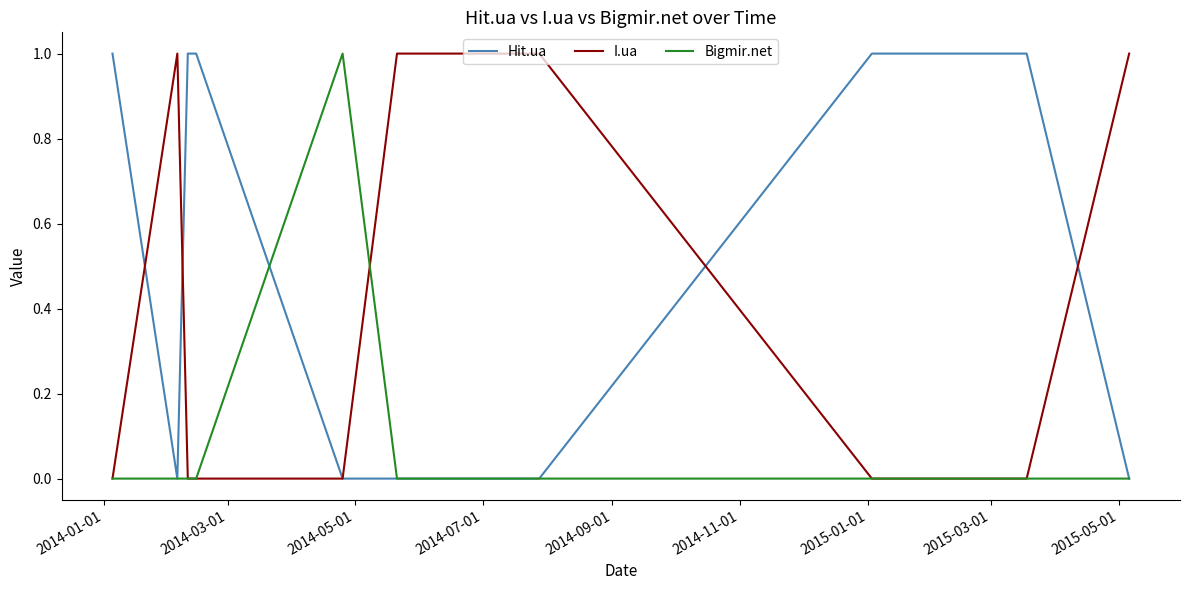

Which series has the largest total across all categories?

Hit.ua